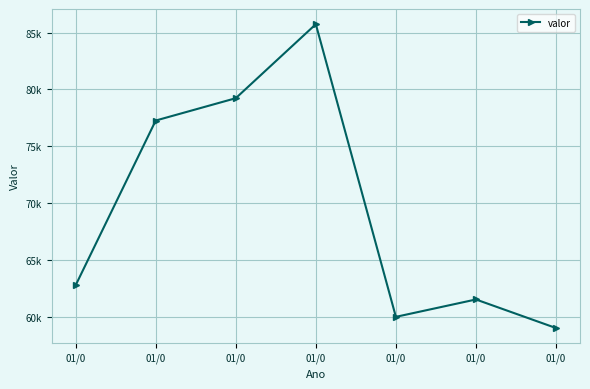

Is this an area chart (filled region under the line)?

No